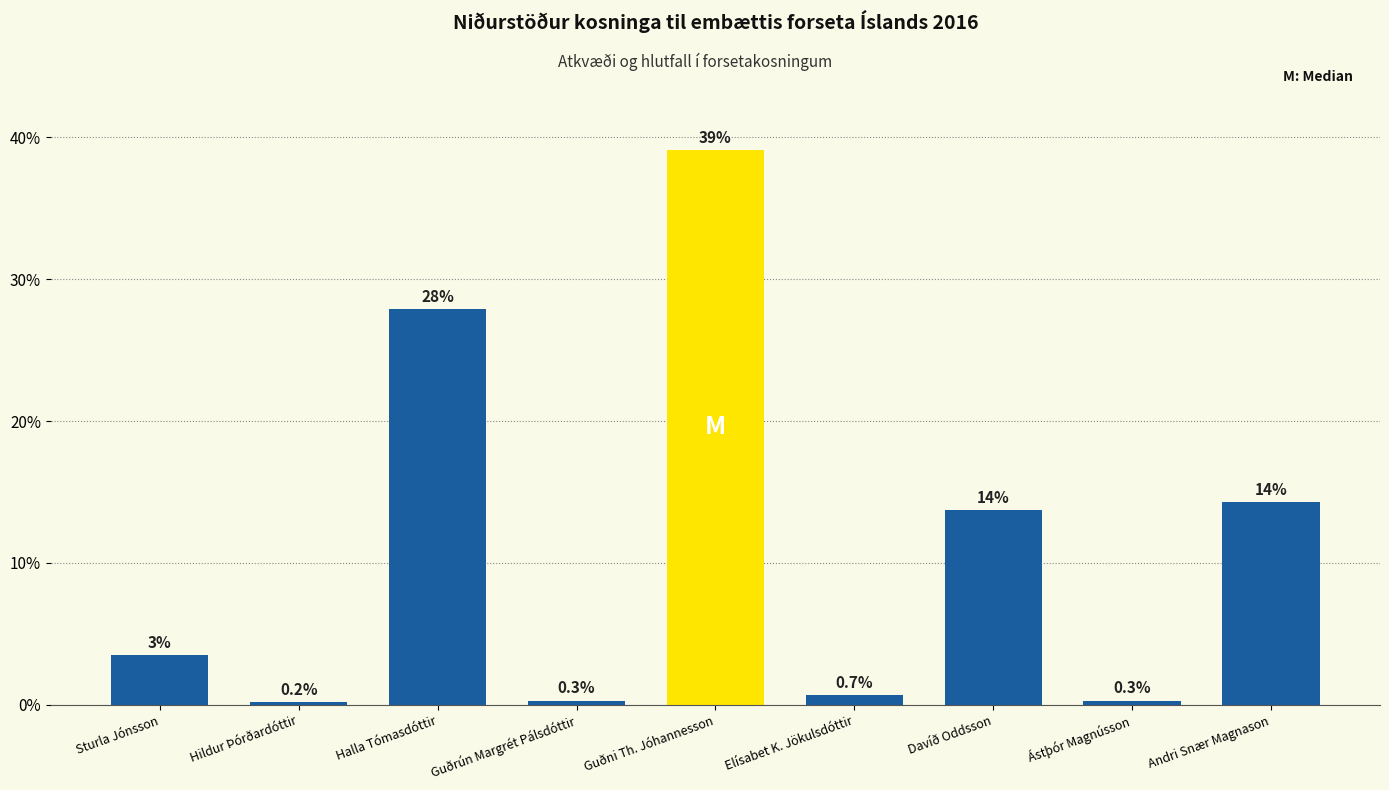

Where is the data nearest to the value 19?

Andri Snær Magnason